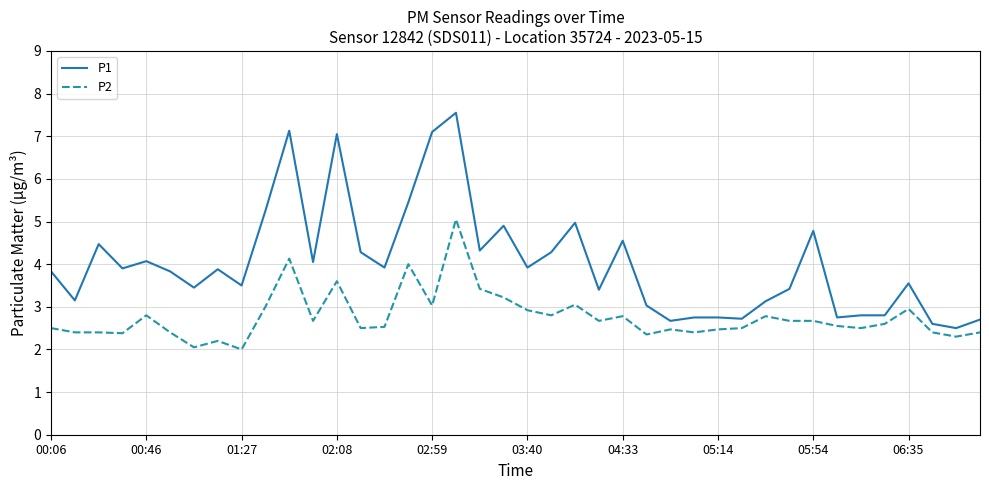

What is the minimum value shown in the chart?

2.0